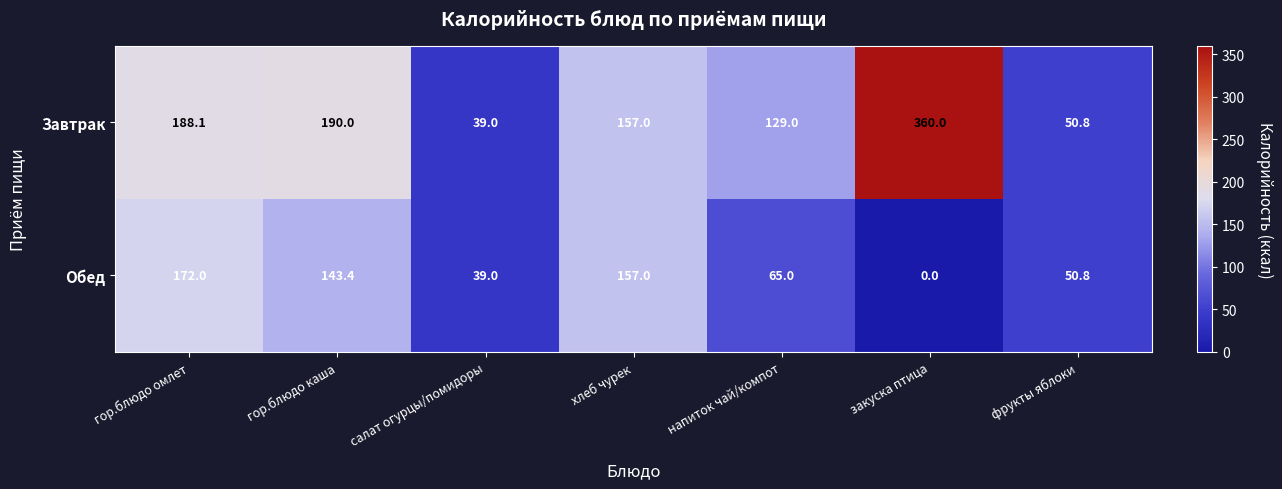

Which series has the largest total across all categories?

Завтрак